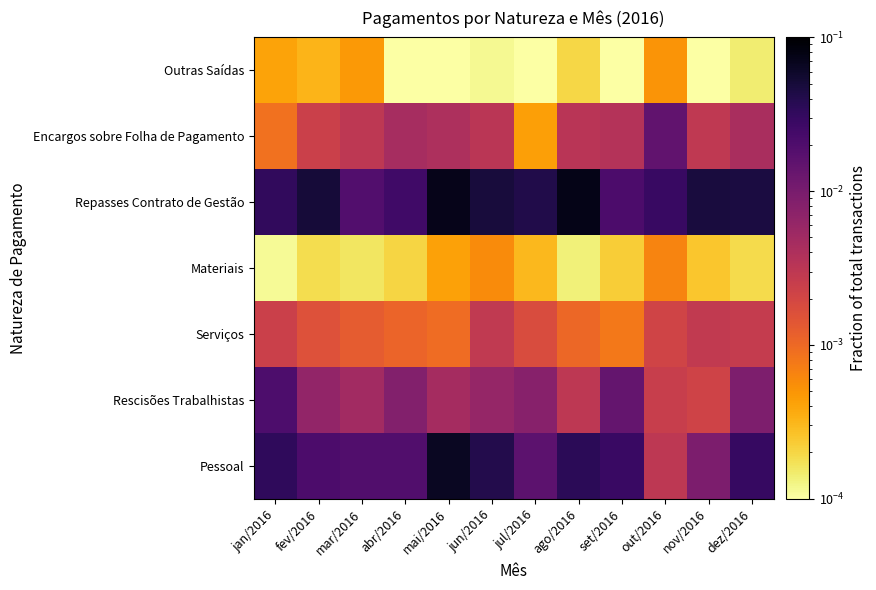

At which category is the sum across all series the highest?

mai/2016